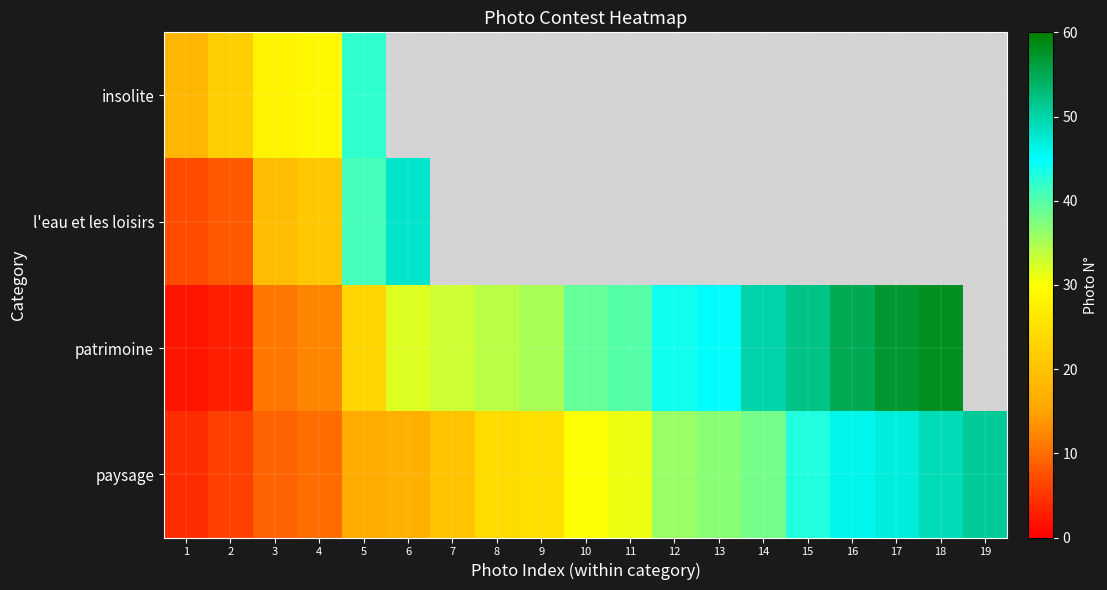

Is it true that paysage equals 7.0 at 5?

False